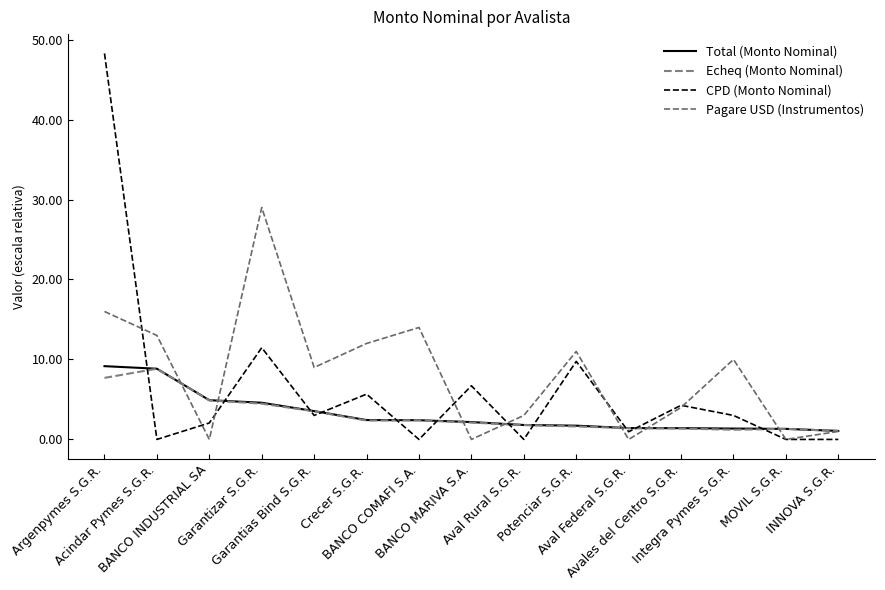

What is the label of the 3rd point from the right?

Integra Pymes S.G.R.